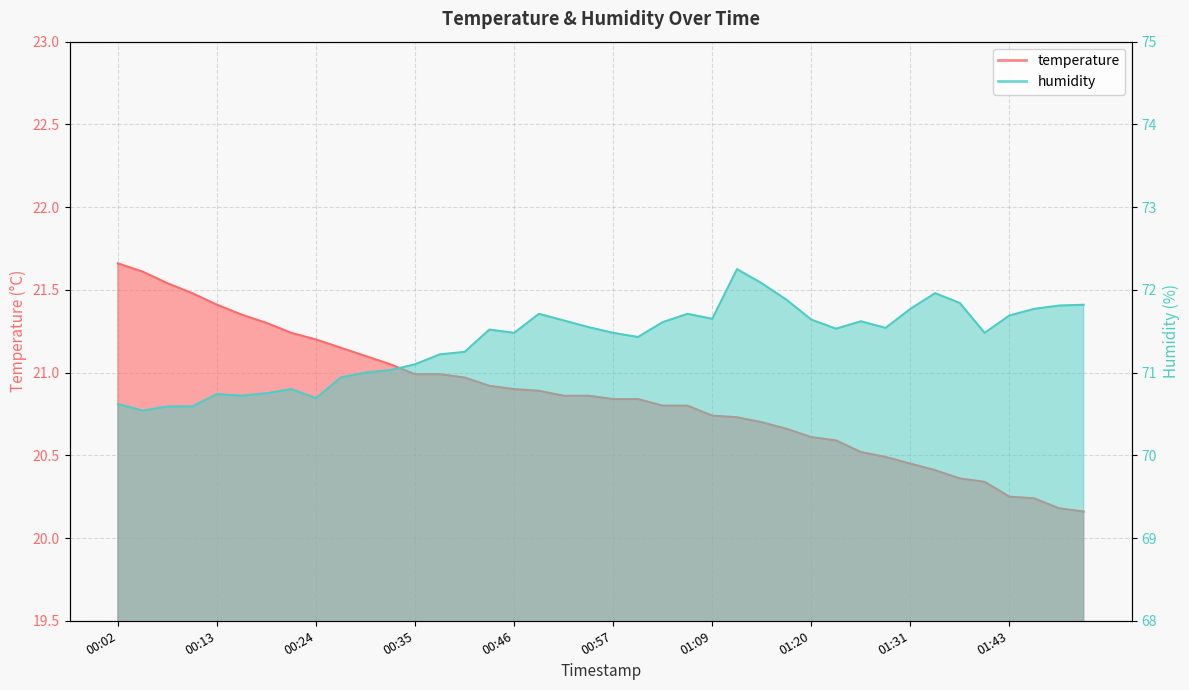

How many lines are shown in the chart?

2